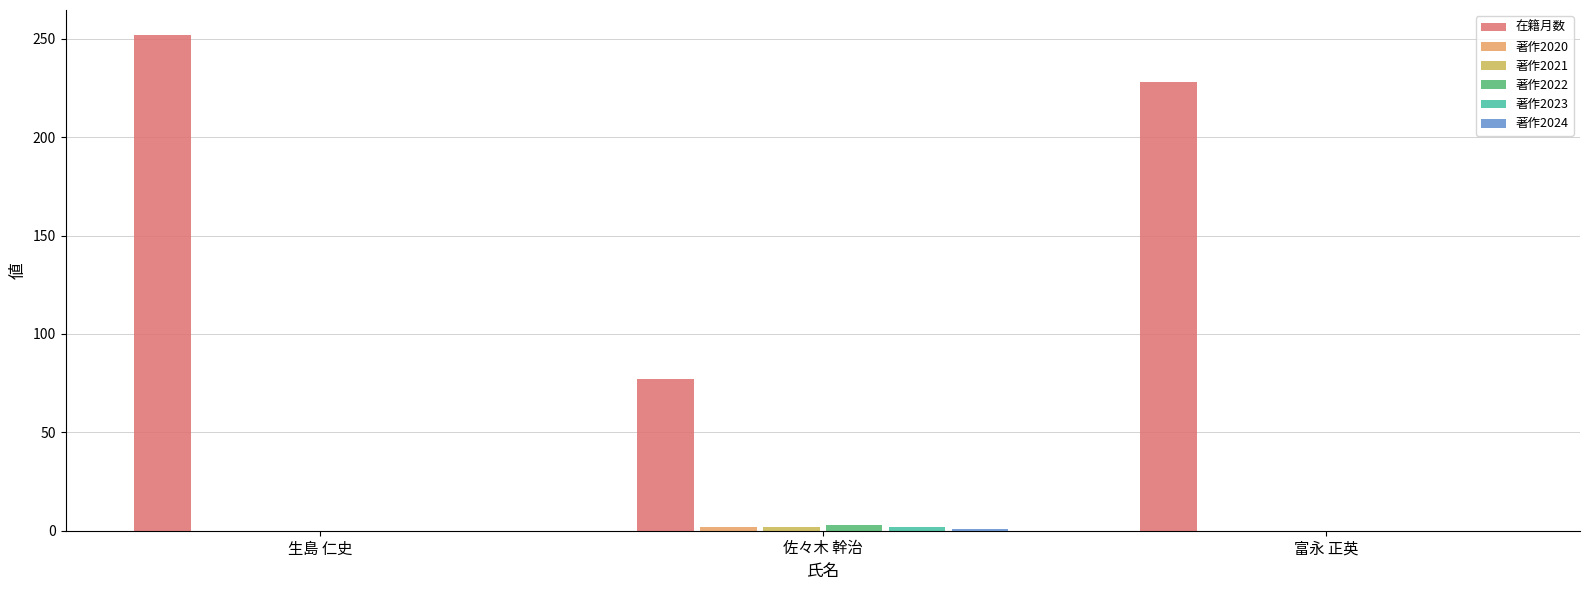

True or false: 在籍月数 has a value of 77 at 佐々木 幹治.

True